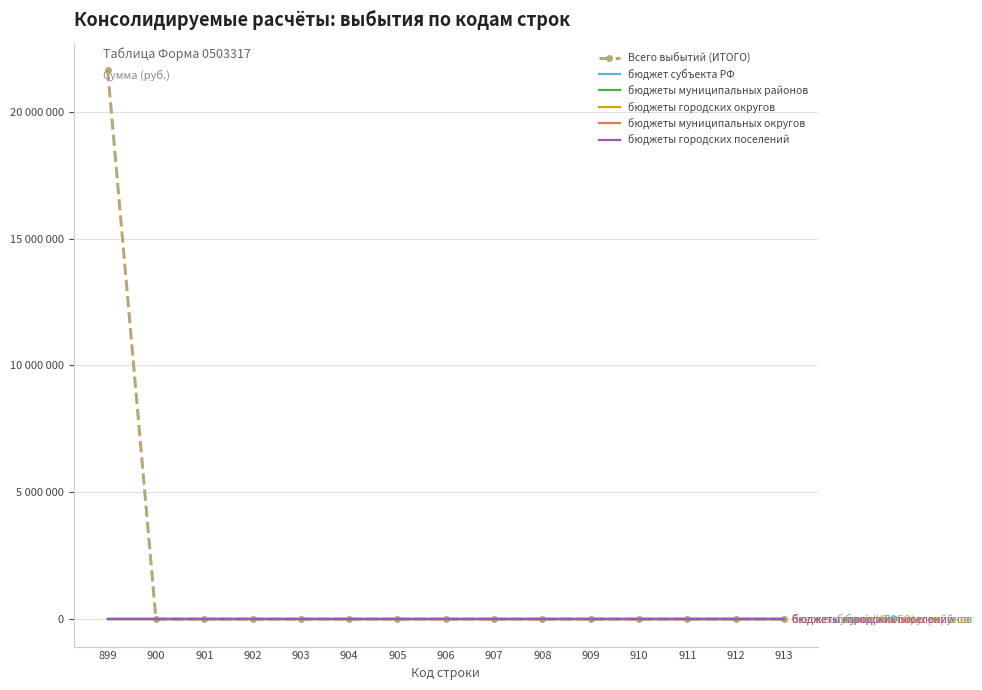

Is the value of бюджеты городских округов at 900 greater than the value of бюджеты муниципальных районов at 905?

No